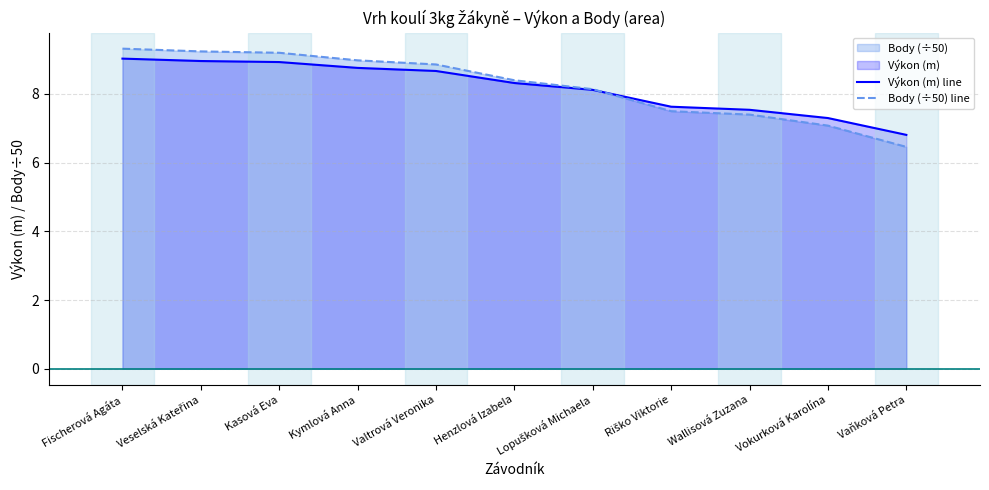

What is the value of the Body (÷50) line point at the 8th from the left?

7.5